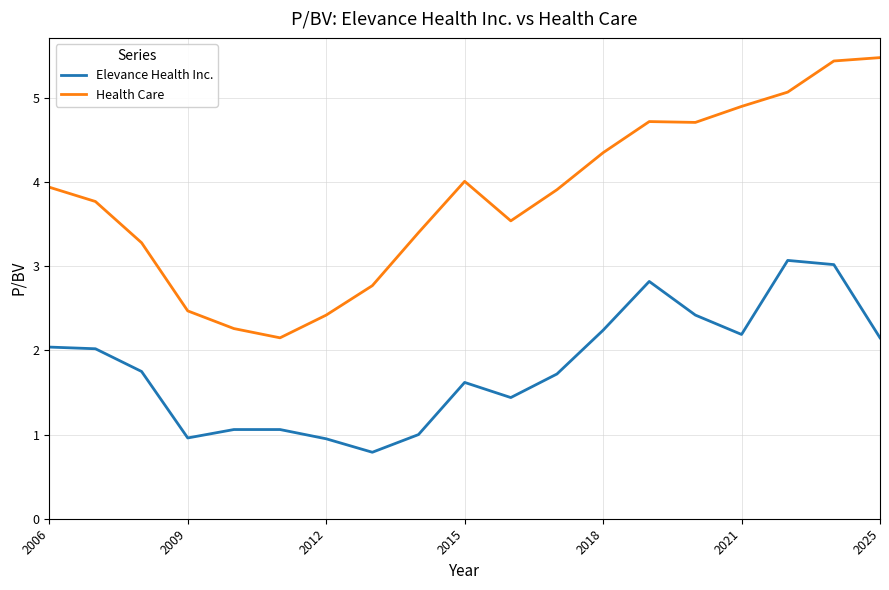

What is the difference between the maximum and minimum values in the Elevance Health Inc. series?

2.3